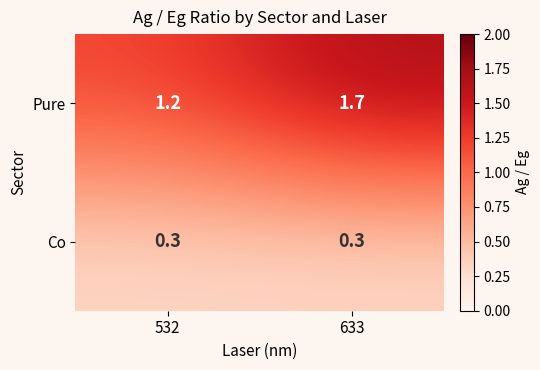

How many series are shown in this chart?

2